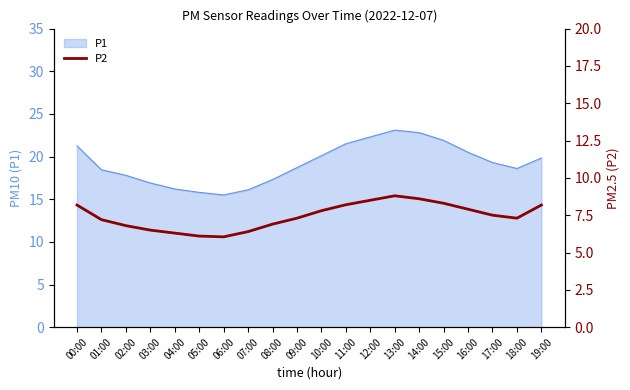

Which label corresponds to the smallest value in the chart?

06:00